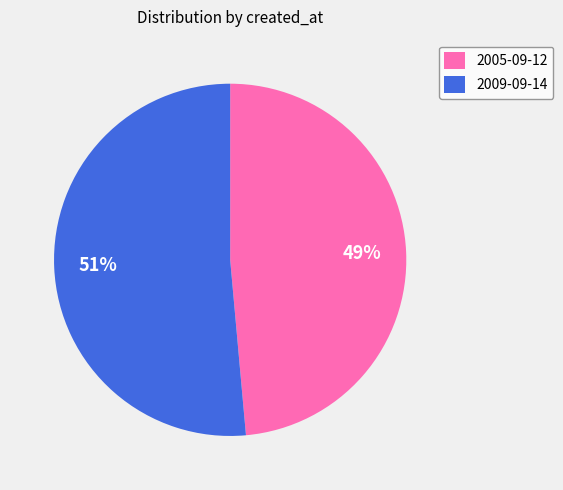

To the nearest percent, what is the average slice percentage?

50%